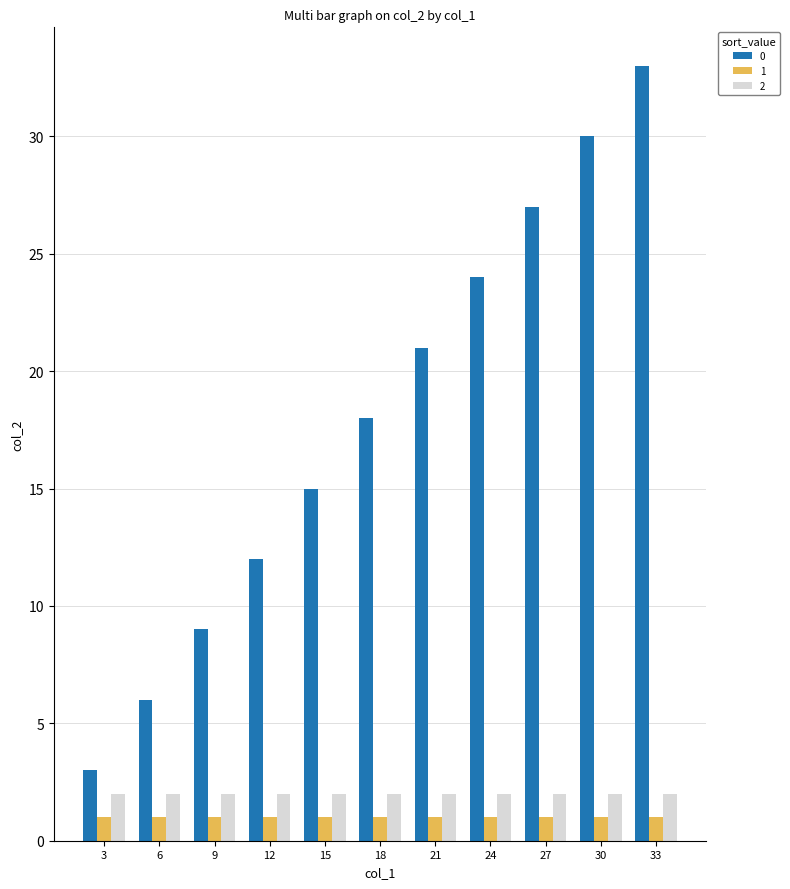

Is it true that 1 equals 1 at 33?

True